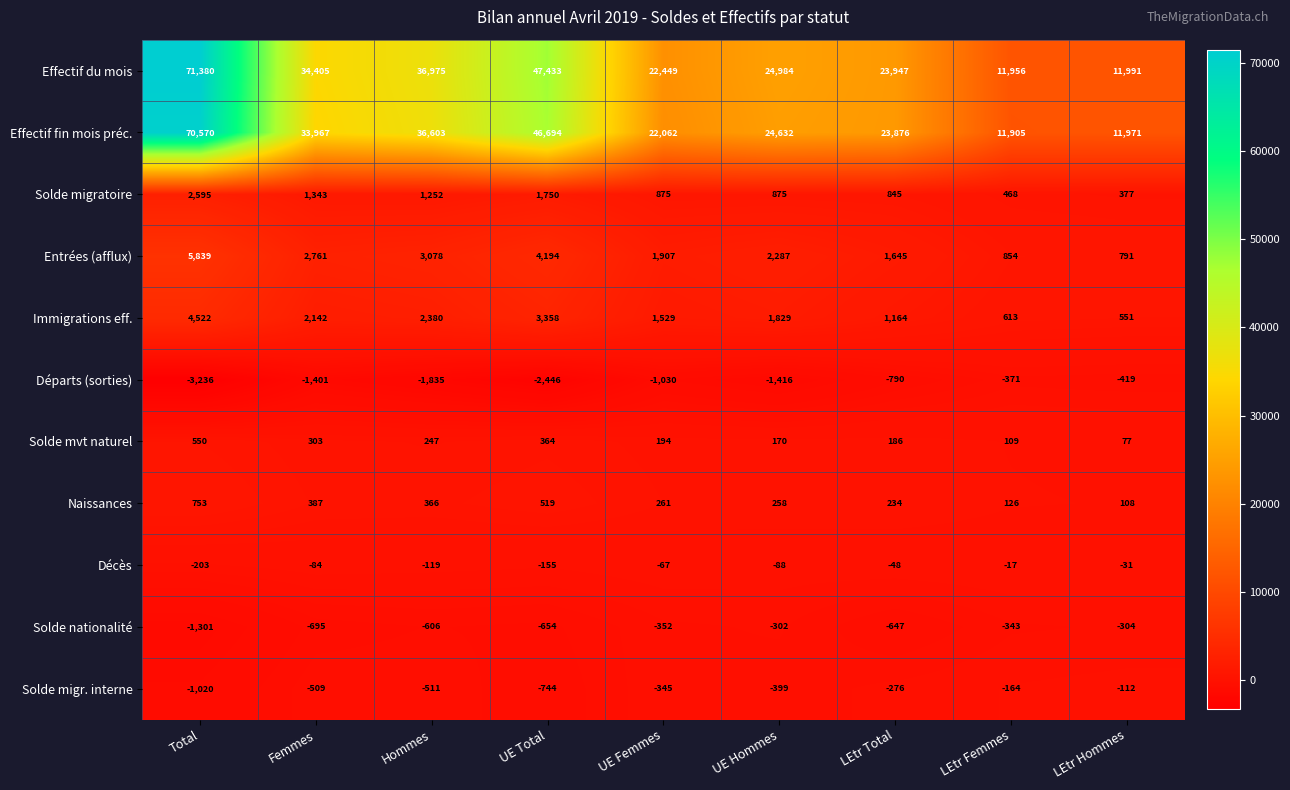

What is the greatest value displayed?

71380